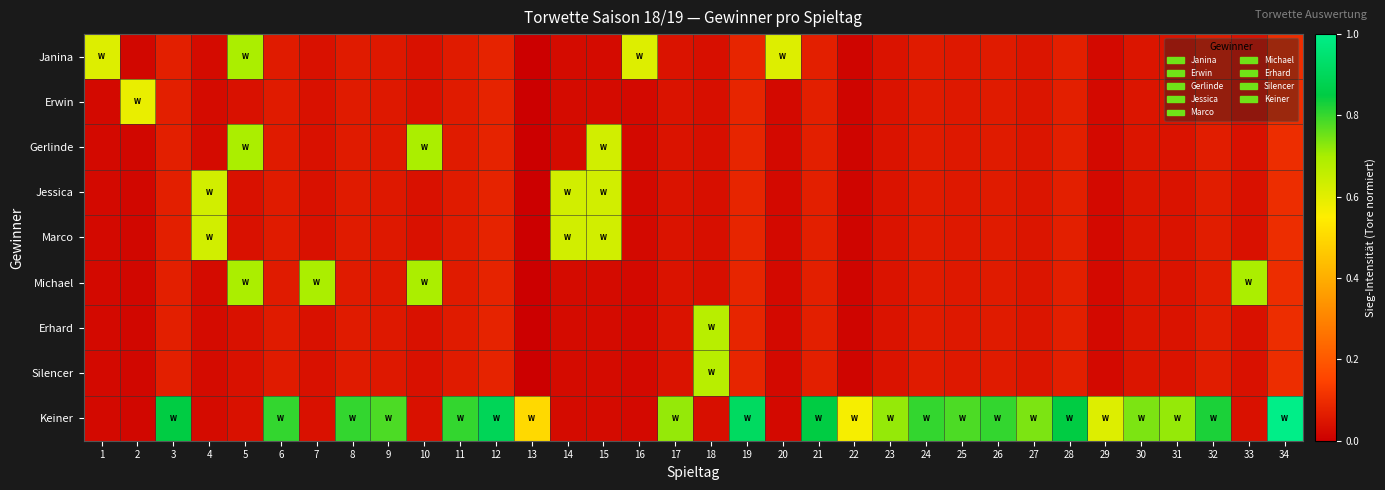

Which series has the widest spread of values?

Keiner